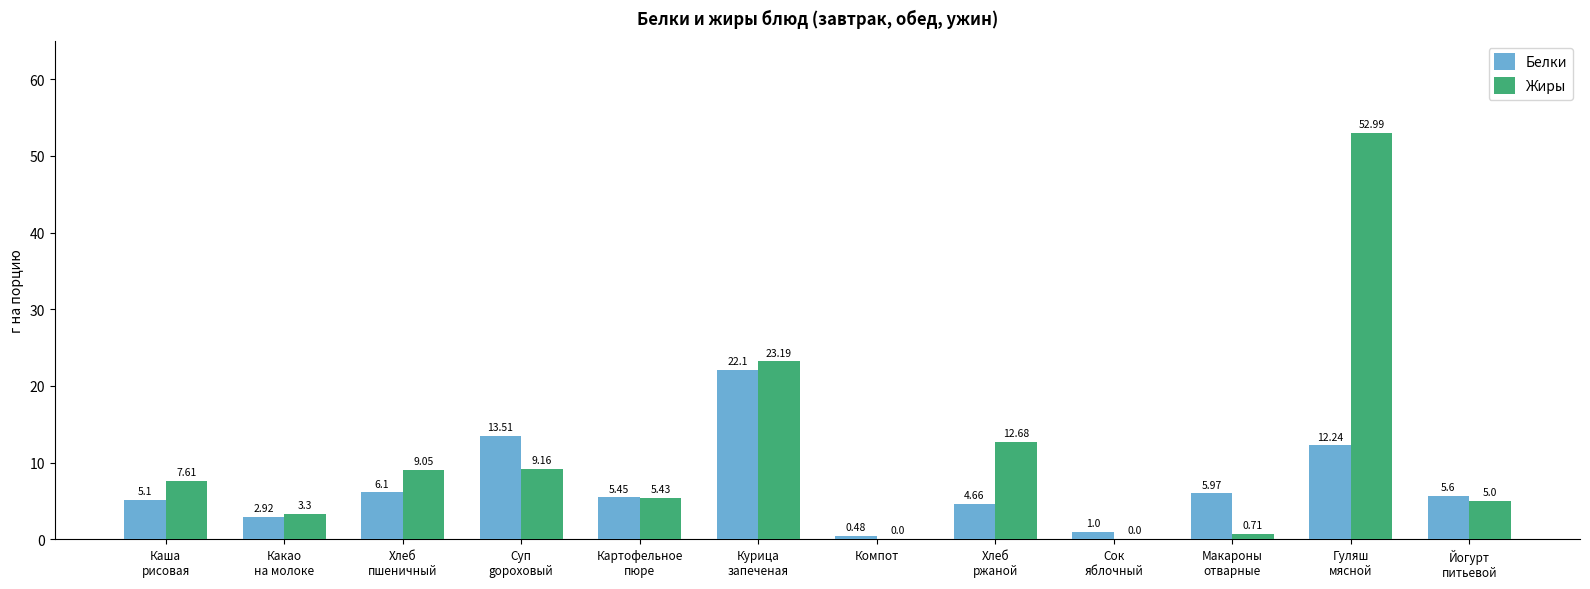

Which series has the largest total across all categories?

Жиры